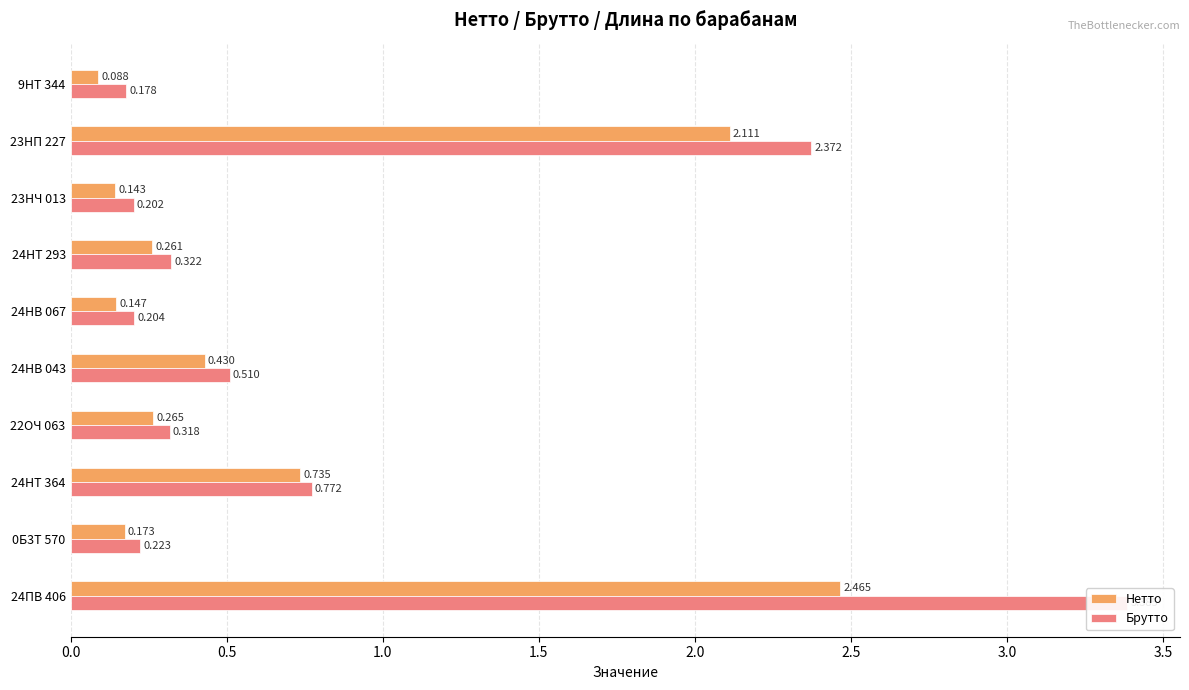

What are all the series names shown in the legend?

Нетто, Брутто